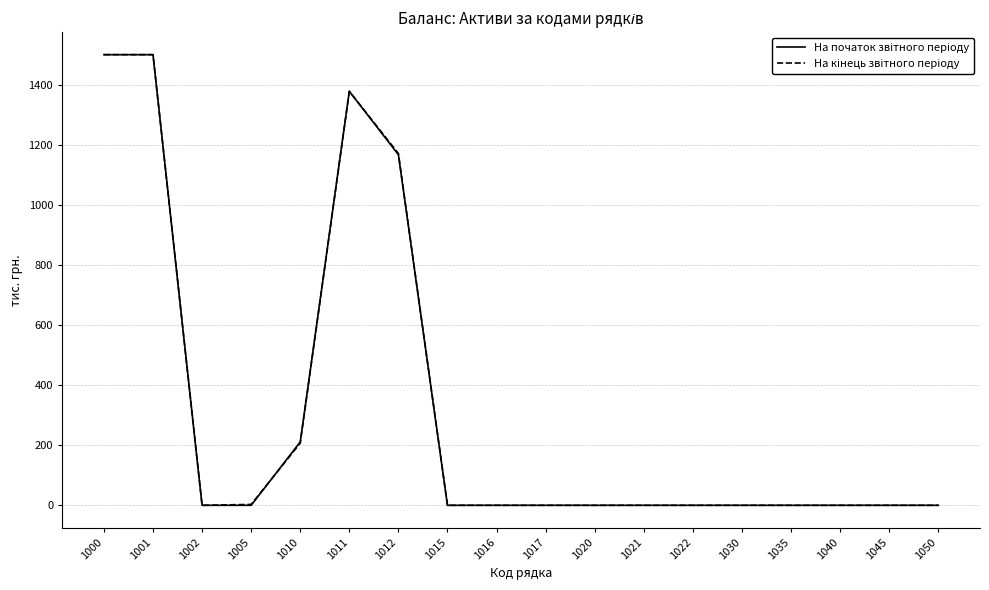

What is the maximum value shown in the chart?

1500